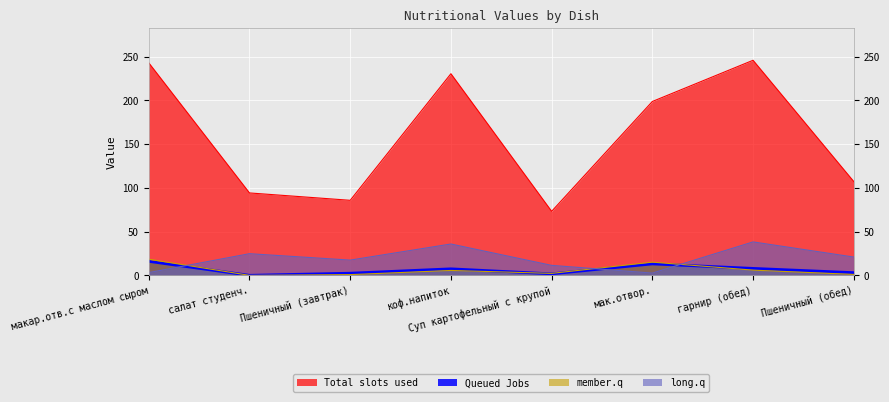

What position from the right is мак.отвор.?

3